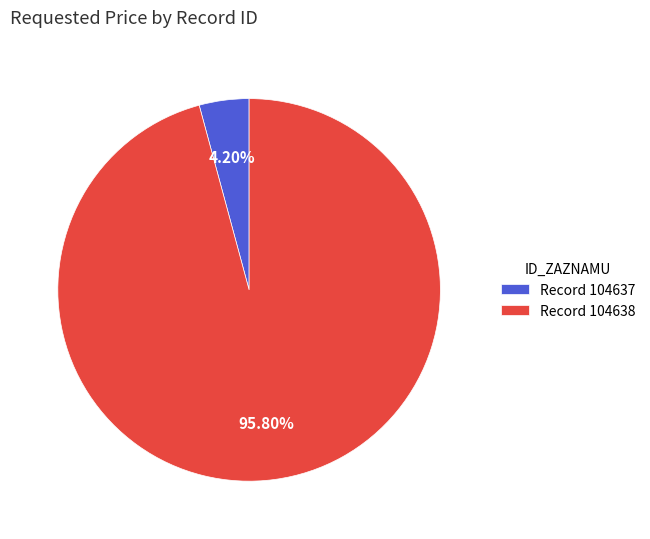

Do Record 104638 and Record 104637 together represent more than half of the pie?

Yes